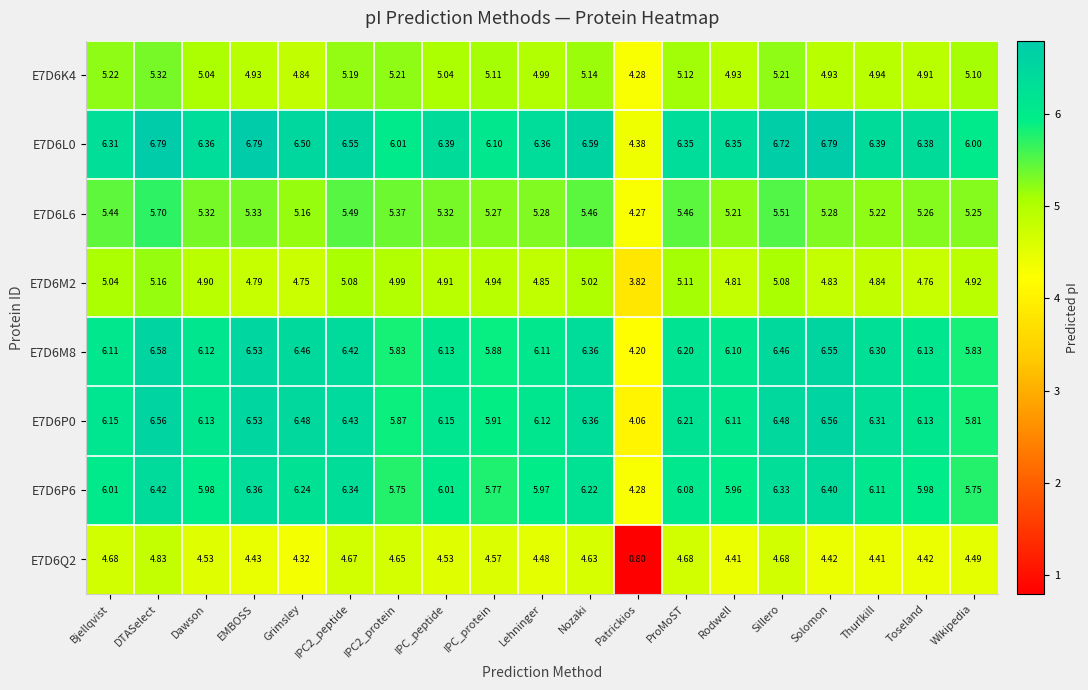

Which category has the highest value in the E7D6Q2 series?

DTASelect